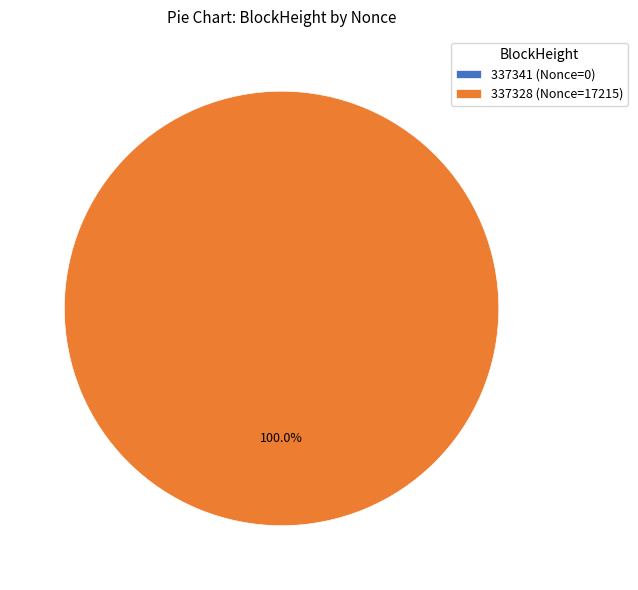

True or false: 337341 accounts for 0% of the total.

True